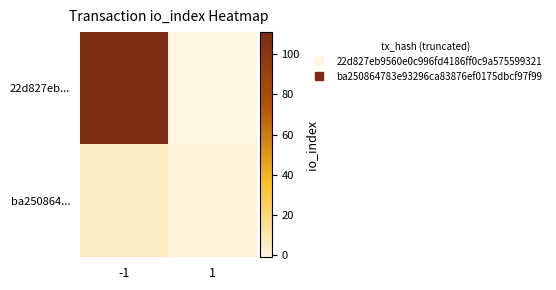

Which series has the widest spread of values?

22d827eb...